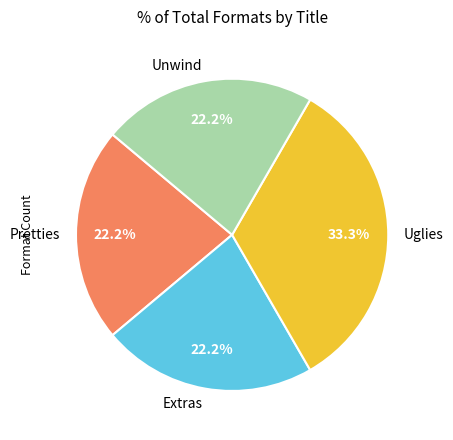

True or false: Unwind accounts for 35% of the total.

False